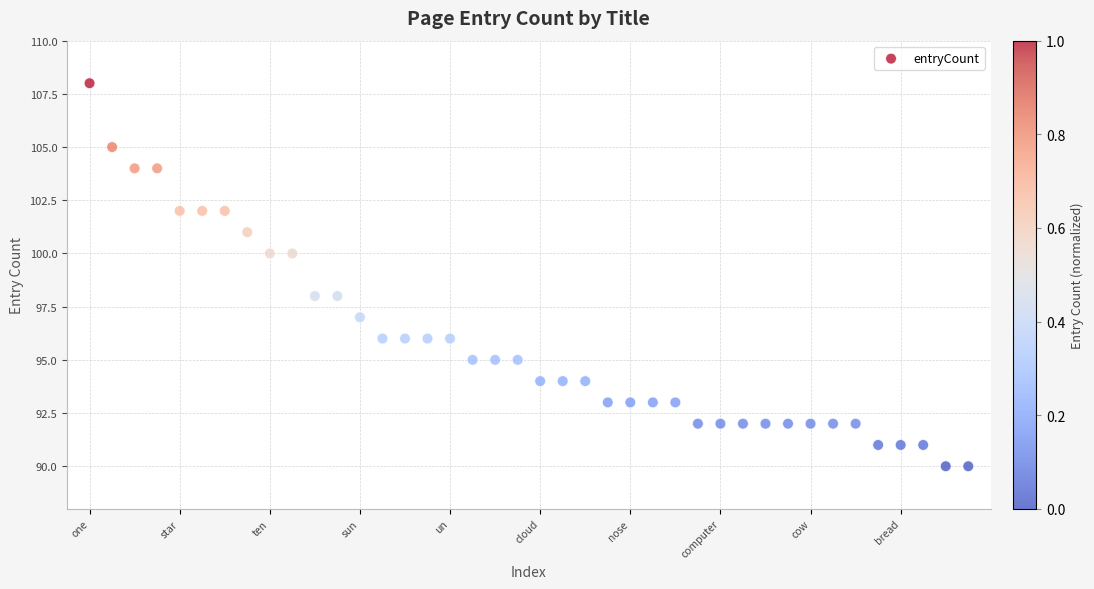

What is the range of Y values (max minus min)?

18